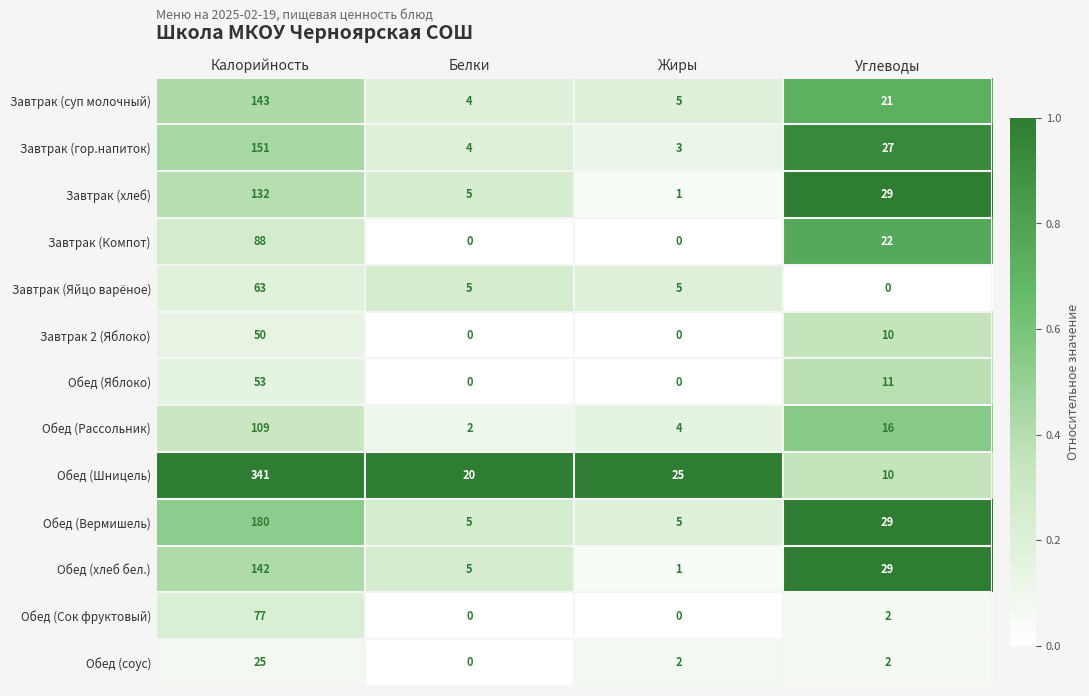

At which label is Завтрак (суп молочный) closest to 73?

Углеводы